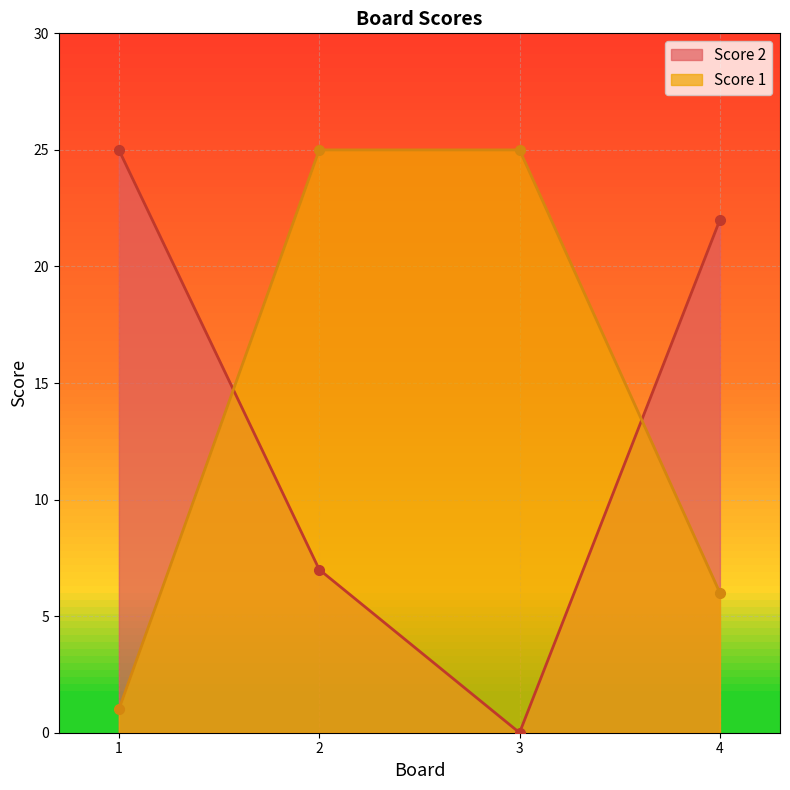

True or false: Score 2 has a value of 22 at 4.

True